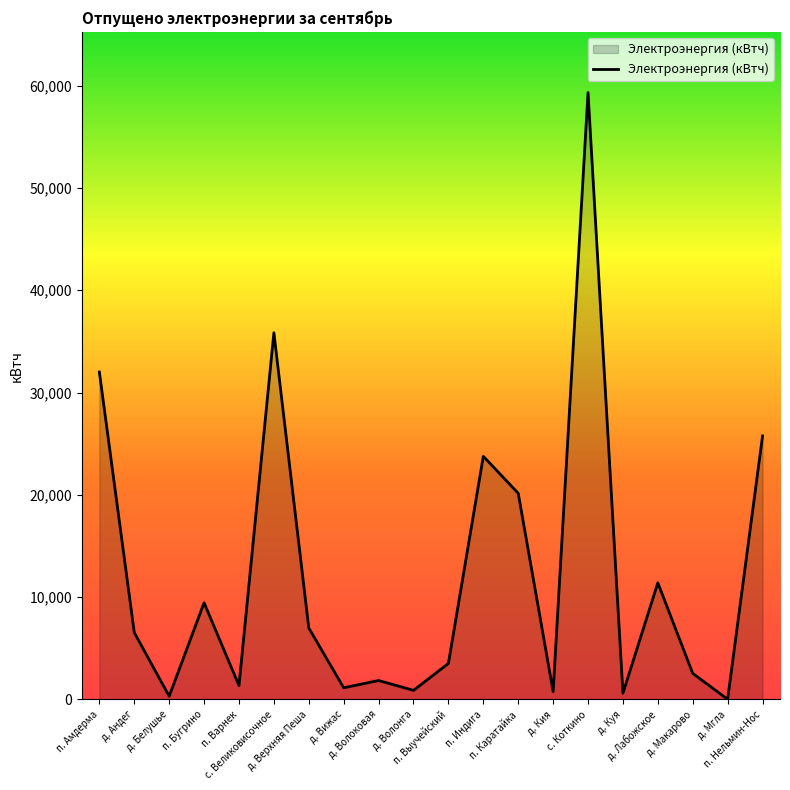

The chart shows a value of 318 at д. Белушье. True or false?

True